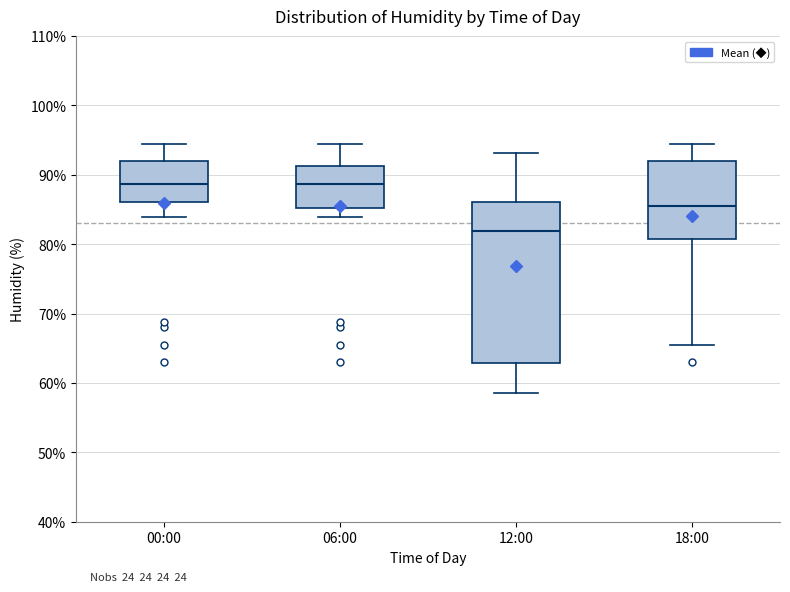

Comparing the boxes themselves (not the whiskers), which one is the tallest?

12:00